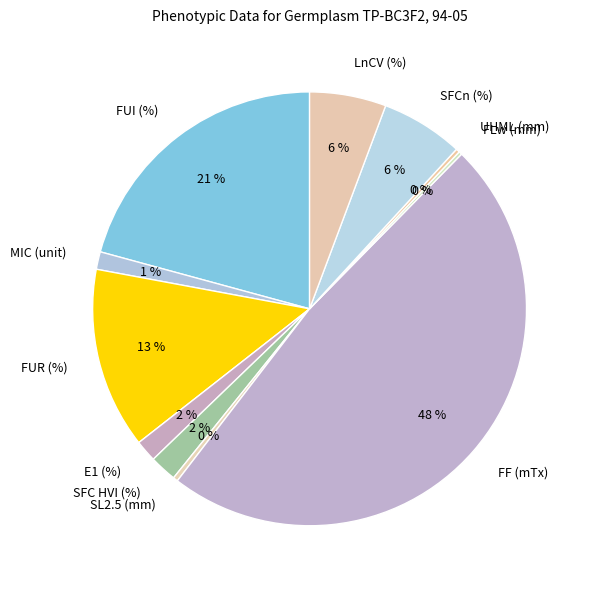

What is the largest slice in the pie chart?

FF (mTx)